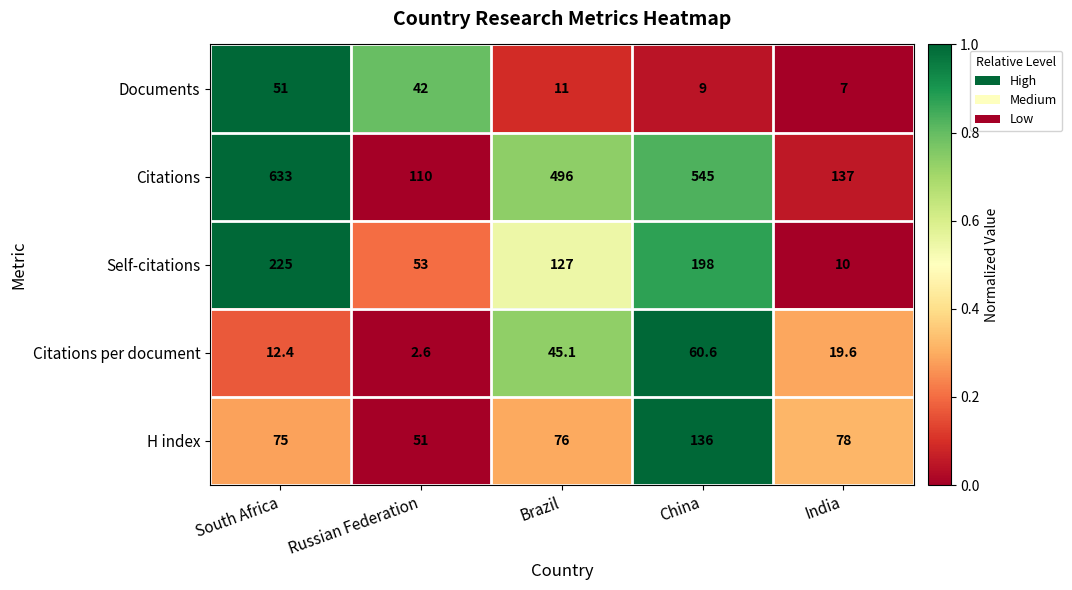

Which series has the widest spread of values?

Citations